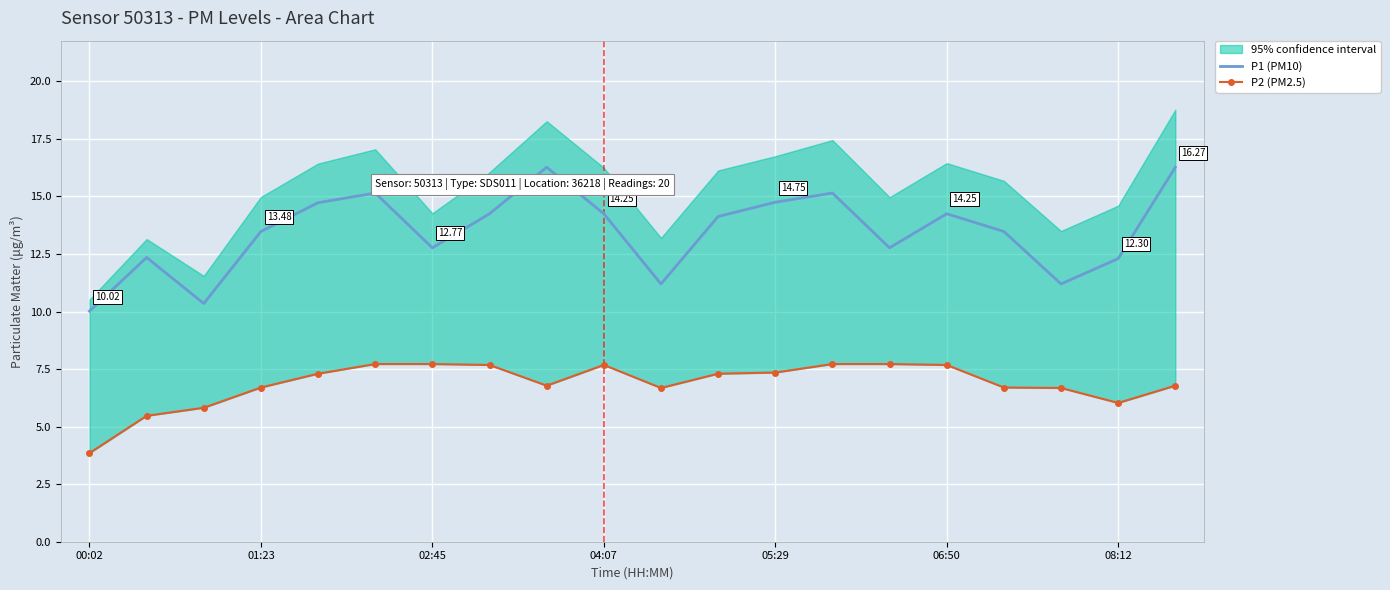

Which series has the widest spread of values?

P1 (PM10)